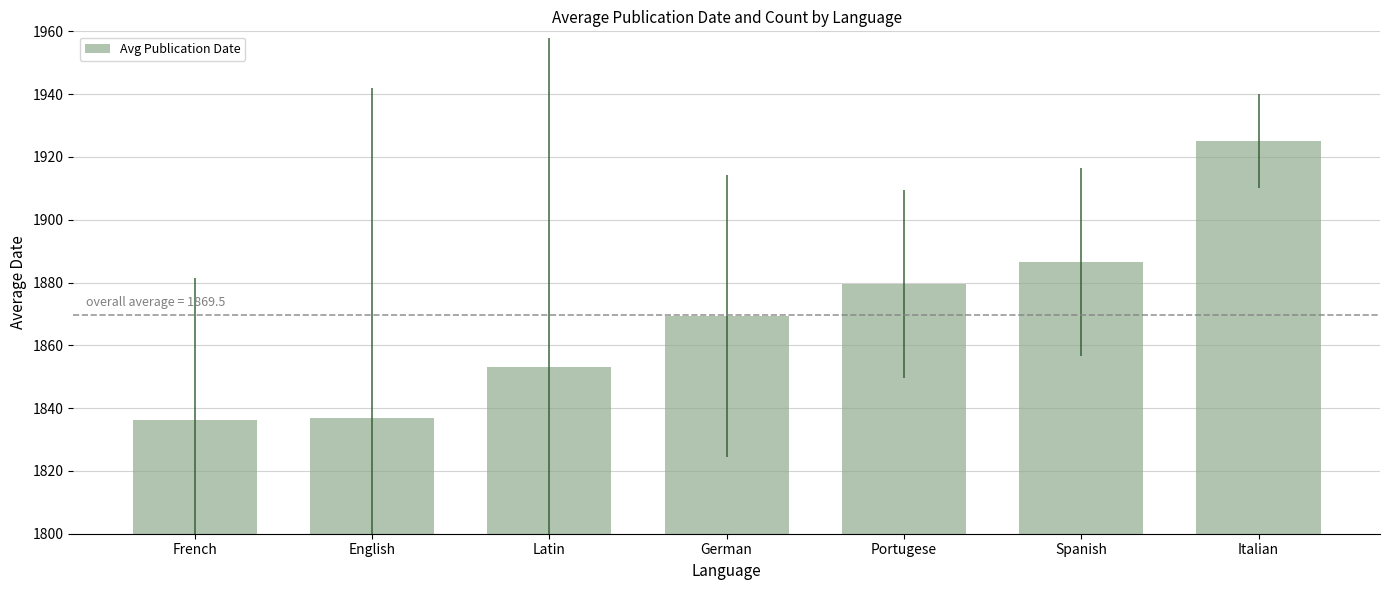

At which category does the chart reach its peak across all series?

Italian